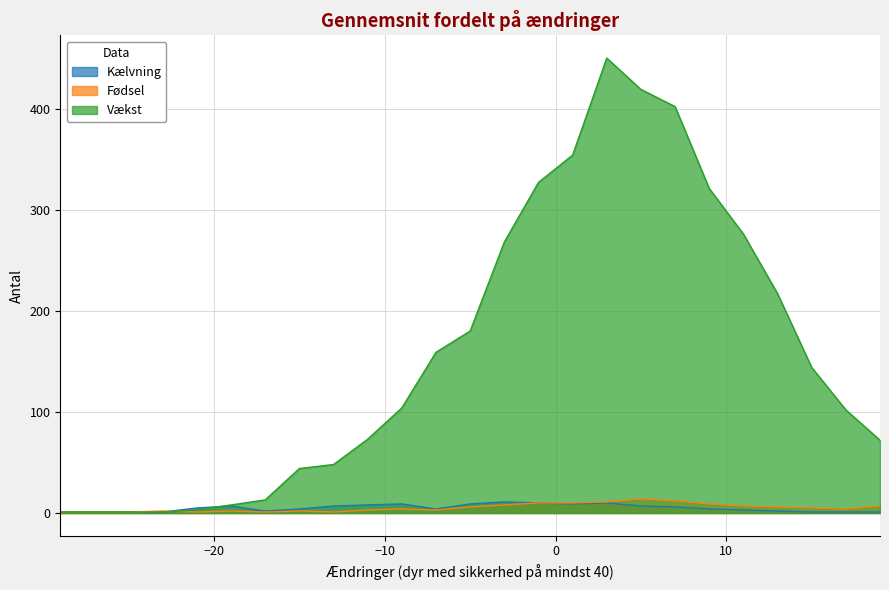

At -15, list the series in order from largest to smallest.

Vækst, Kælvning, Fødsel